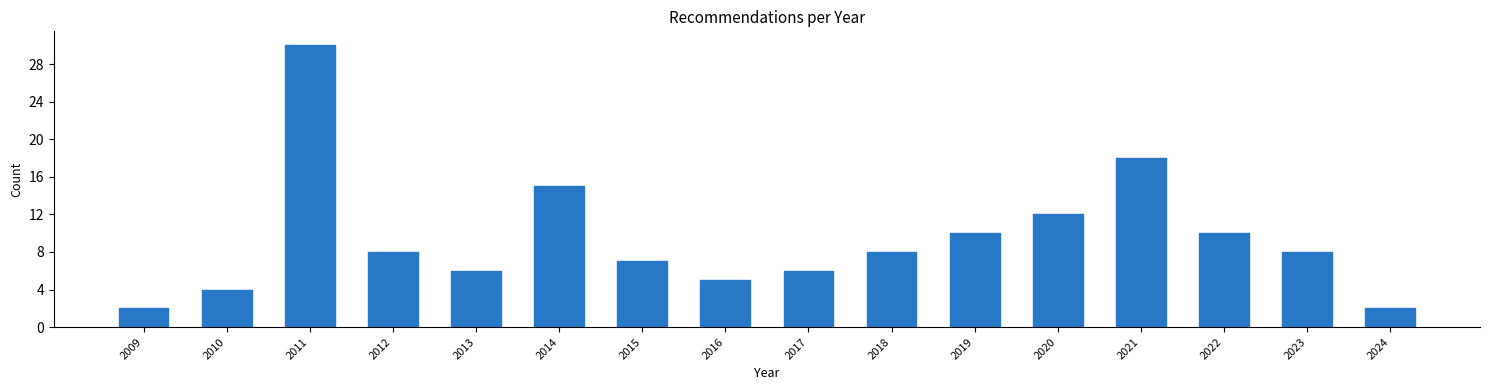

Reading left to right, extract all data points from this chart.

2009=2	2010=4	2011=30	2012=8	2013=6	2014=15	2015=7	2016=5	2017=6	2018=8	2019=10	2020=12	2021=18	2022=10	2023=8	2024=2